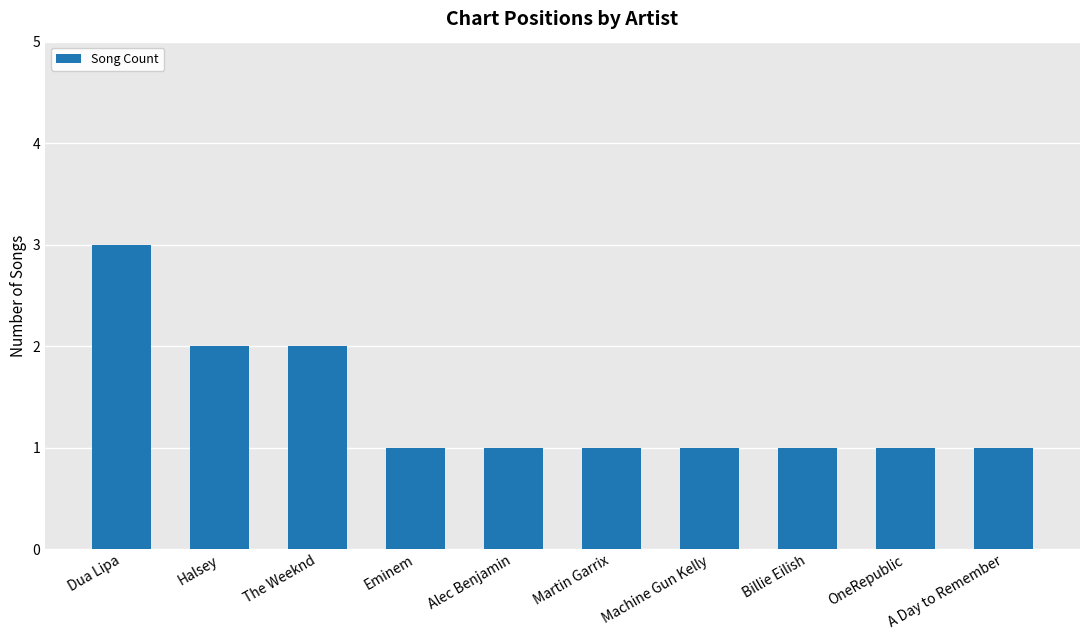

How many bars are there in total?

10